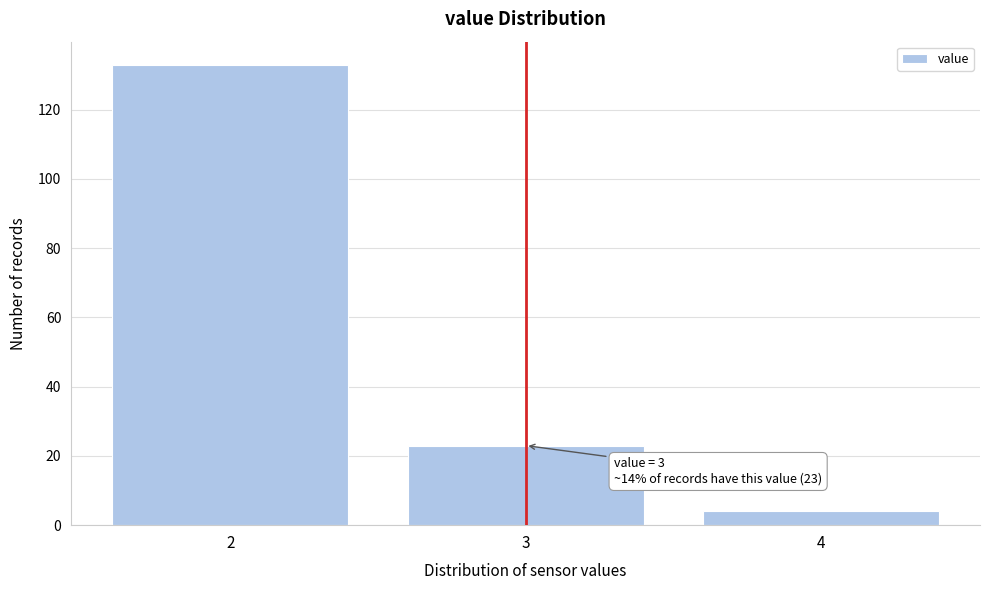

Reading left to right, what are all the values shown in this chart?

2=133	3=23	4=4